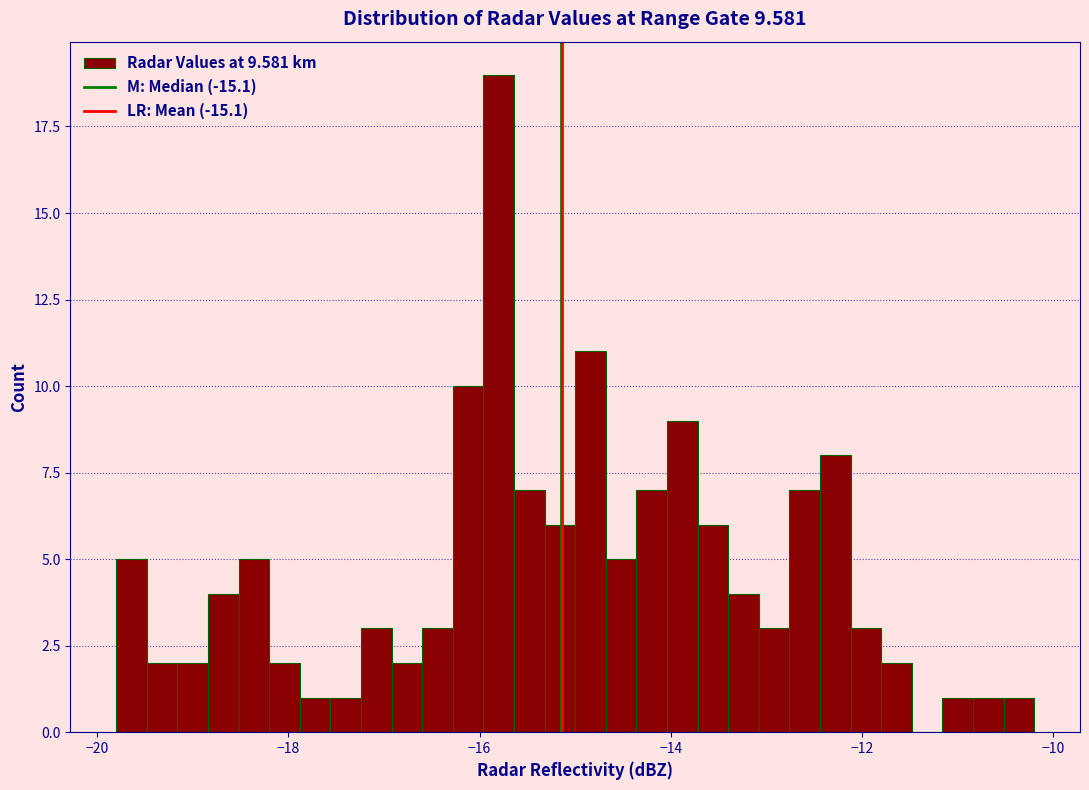

Around what value on the x-axis is the tallest bar? Give the approximate position of its centre, as read against the axis.

-15.8